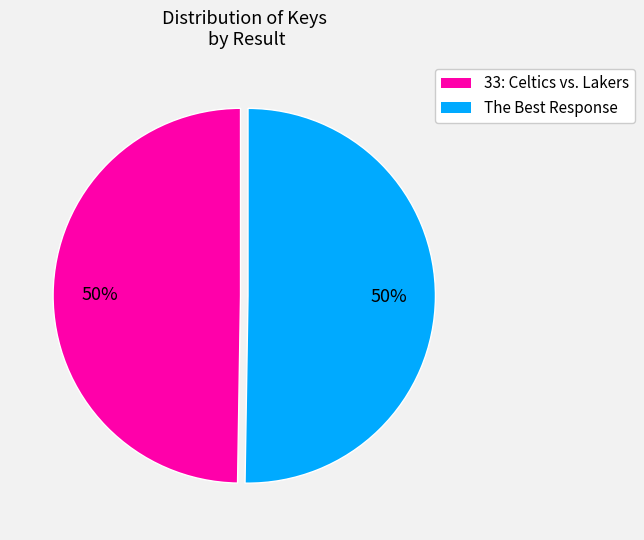

To the nearest percent, what is the average slice percentage?

50%